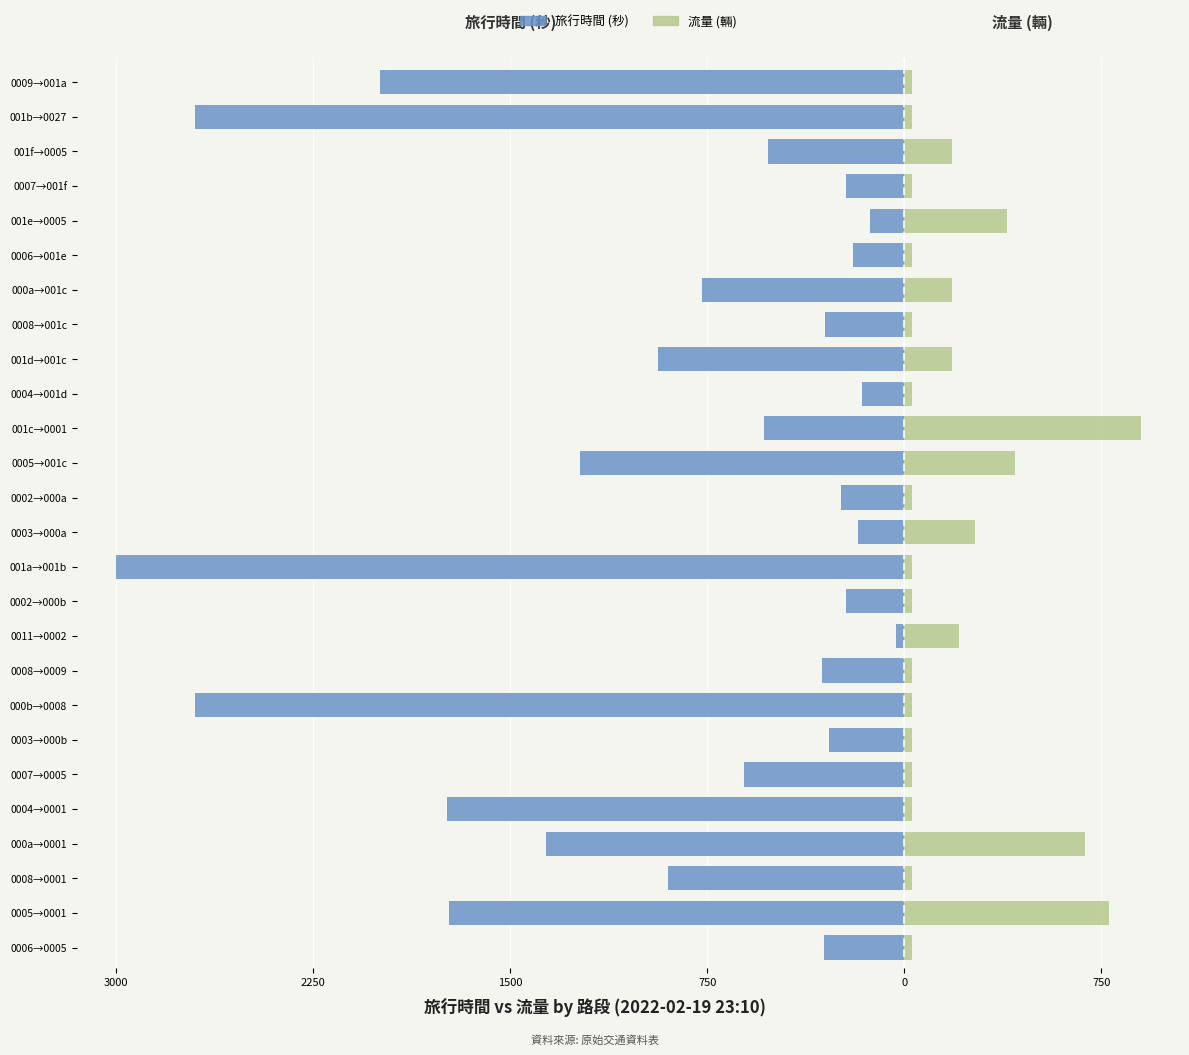

How many groups of bars are there?

26